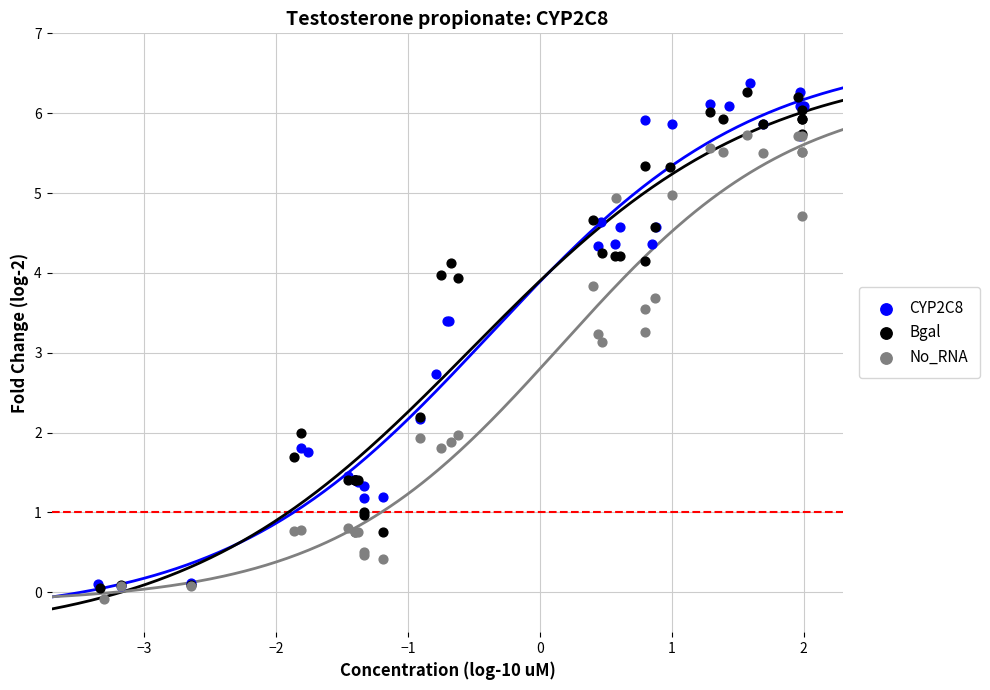

Which series has the widest spread of Y values?

CYP2C8